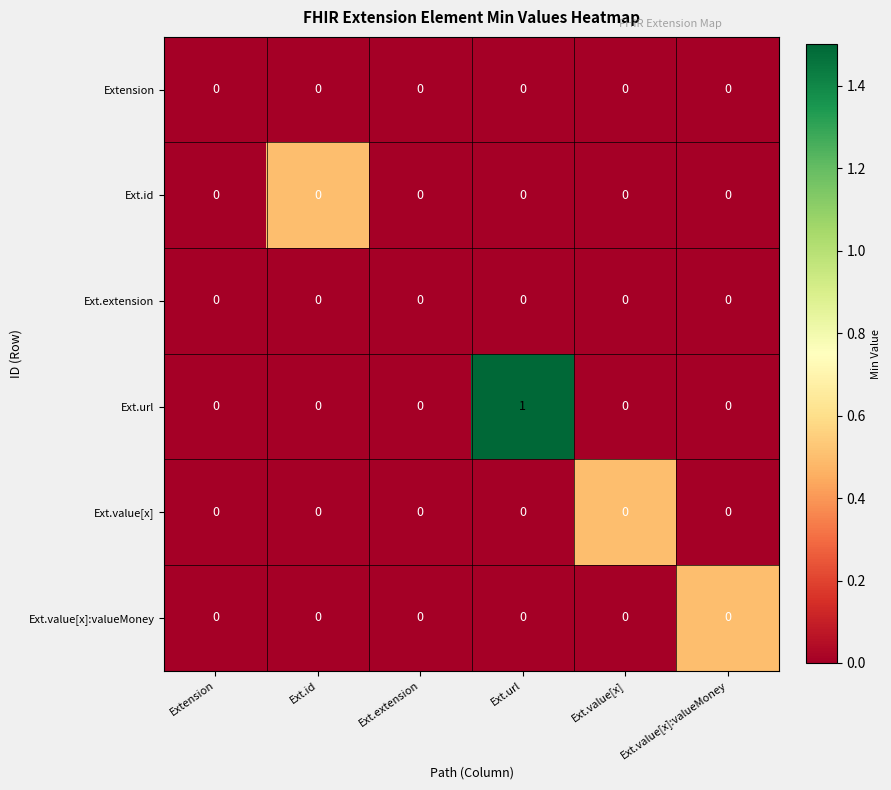

At which category is the sum across all series the highest?

Ext.url